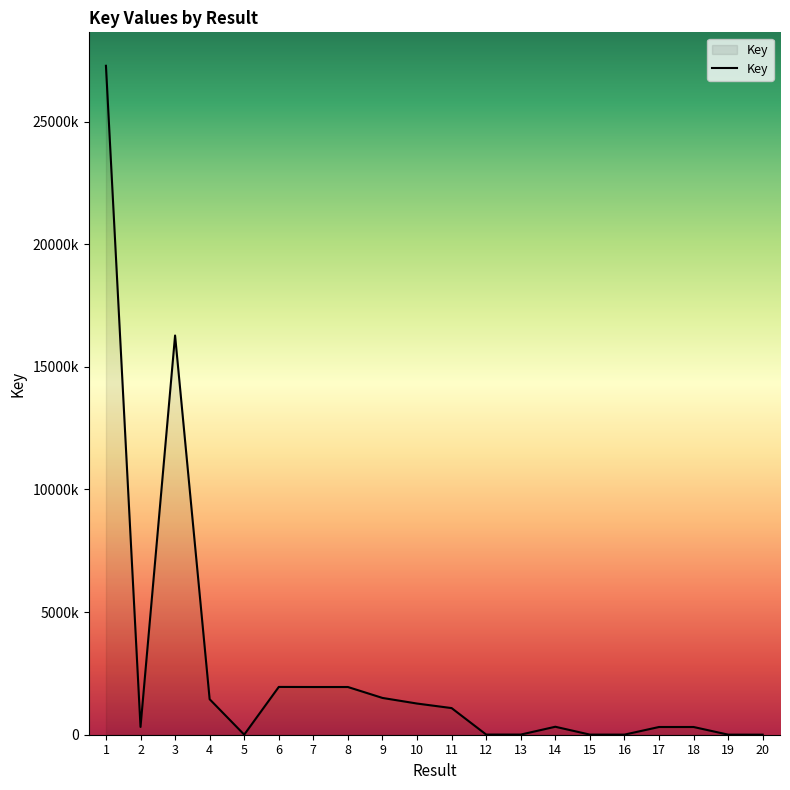

Does the chart have visible grid lines?

No